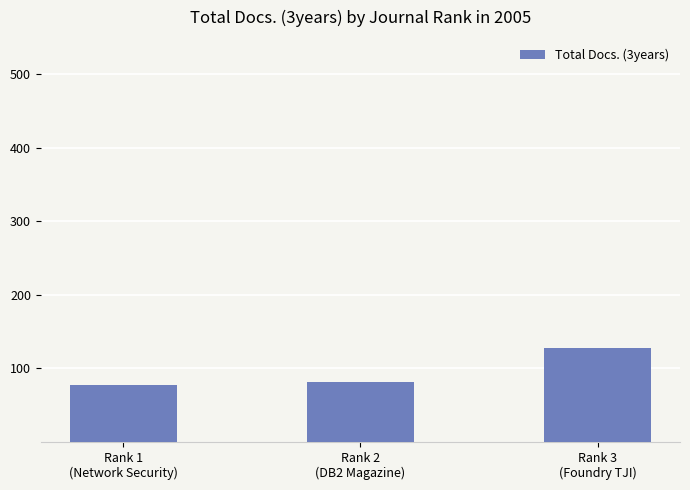

What is the greatest value displayed?

127